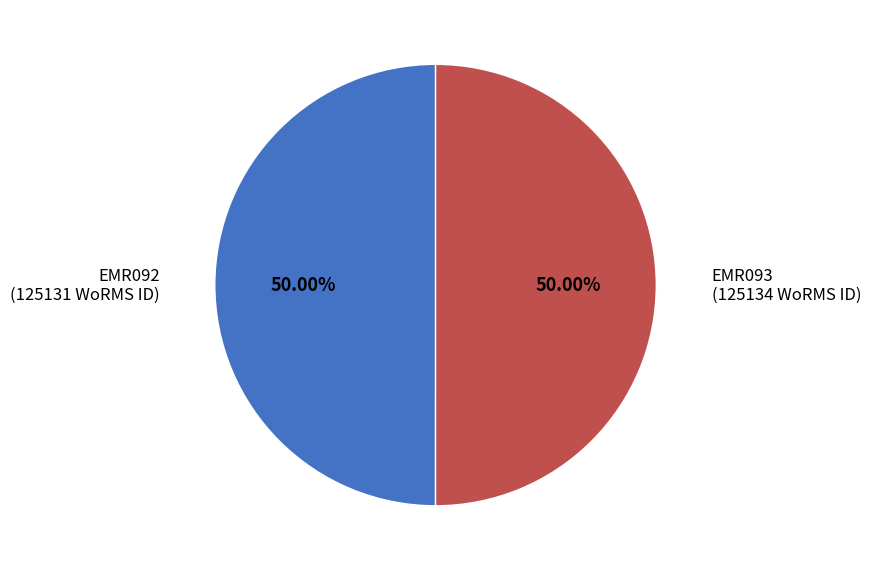

Rank the categories by value from highest to lowest.

EMR093, EMR092